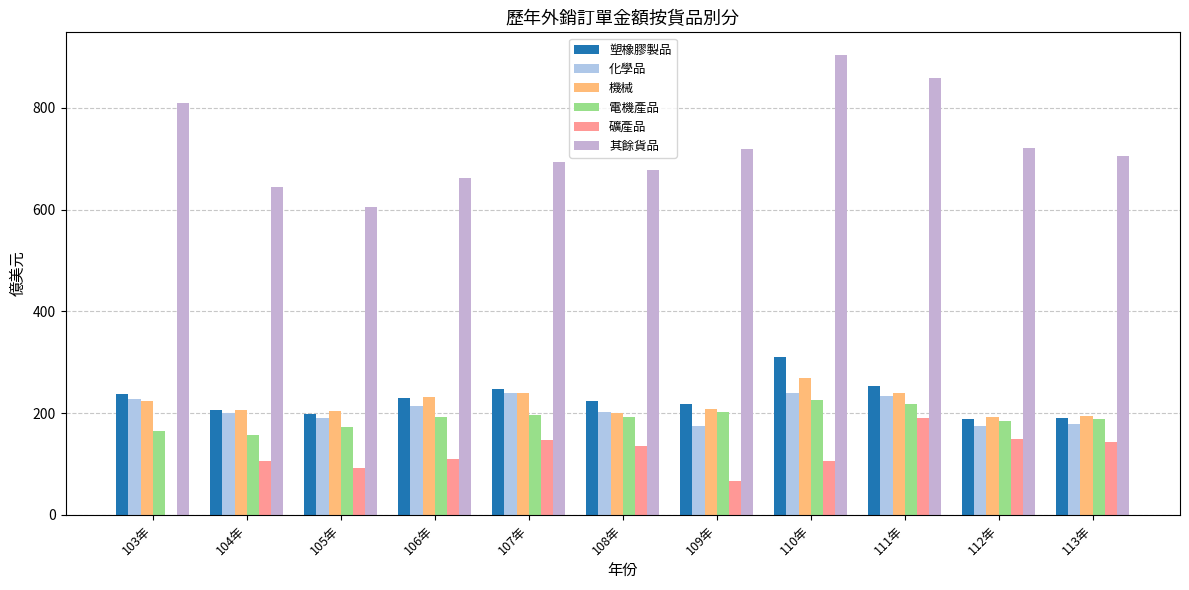

At which category is the sum across all series the highest?

110年